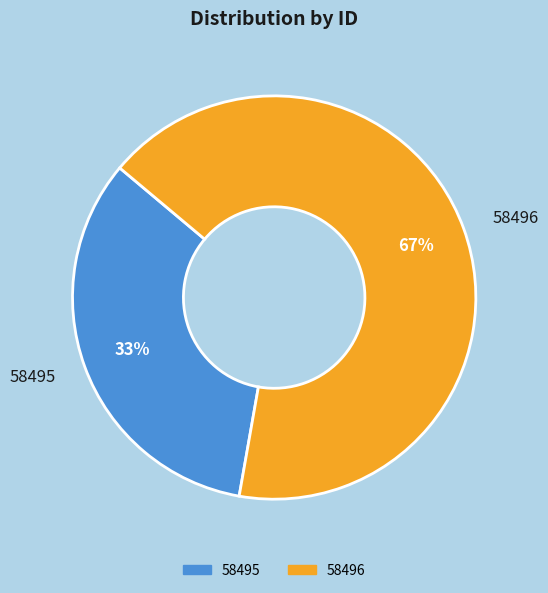

Combined, do 58495 and 58496 account for over 50%?

Yes